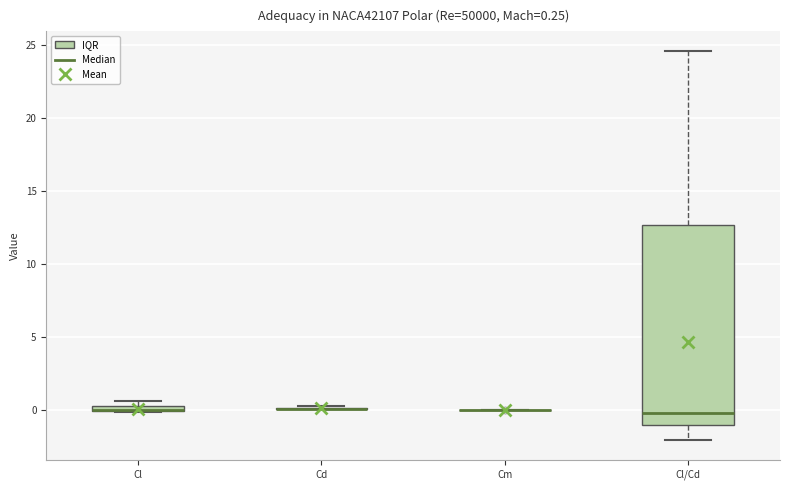

Which box is the tallest, from its lower edge to its upper edge?

Cl/Cd